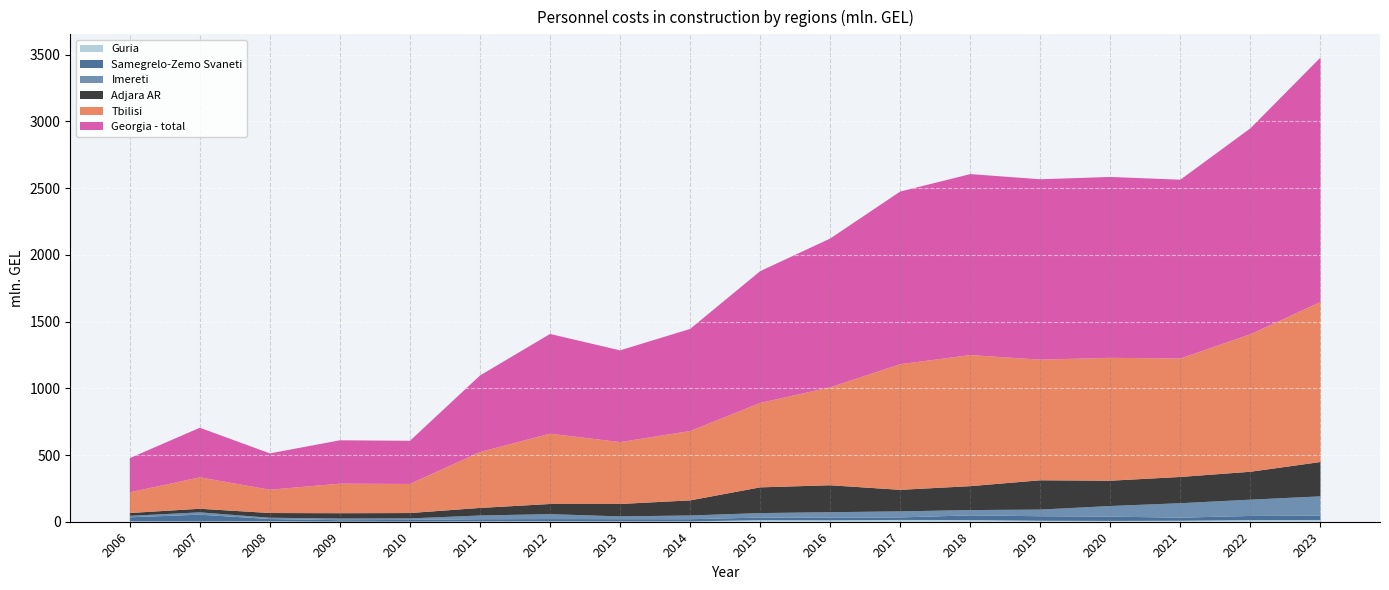

Reading right to left, what are all the values shown in this chart?

Georgia - total: 1832.7	1543.6	1340.2	1355.8	1352.1	1356.4	1294.1	1115.3	987.7	765.4	687.6	747.6	573.9	323.8	325.2	272.3	372.0	256.4
Tbilisi: 1198.9	1030.7	887.9	921.0	904.1	982.4	941.7	734.0	632.7	519.8	463.8	526.9	418.9	217.9	221.4	174.7	235.4	155.2
Adjara AR: 257.3	209.2	196.8	189.6	219.8	179.3	161.6	202.0	192.8	113.1	93.0	76.1	56.6	40.2	40.0	35.4	26.8	21.3
Imereti: 144.6	122.1	108.3	79.5	49.7	39.7	45.2	40.6	33.6	27.9	21.0	36.8	28.0	11.2	12.5	9.8	17.5	10.8
Samegrelo-Zemo Svaneti: 32.3	31.0	23.2	32.3	34.0	34.9	18.9	19.8	19.5	16.6	16.7	17.2	16.3	12.7	10.8	16.9	51.1	30.9
Guria: 13.3	12.3	7.3	6.0	7.2	12.8	13.4	11.0	11.7	2.3	2.4	2.8	2.5	1.0	0.6	3.2	1.8	2.4